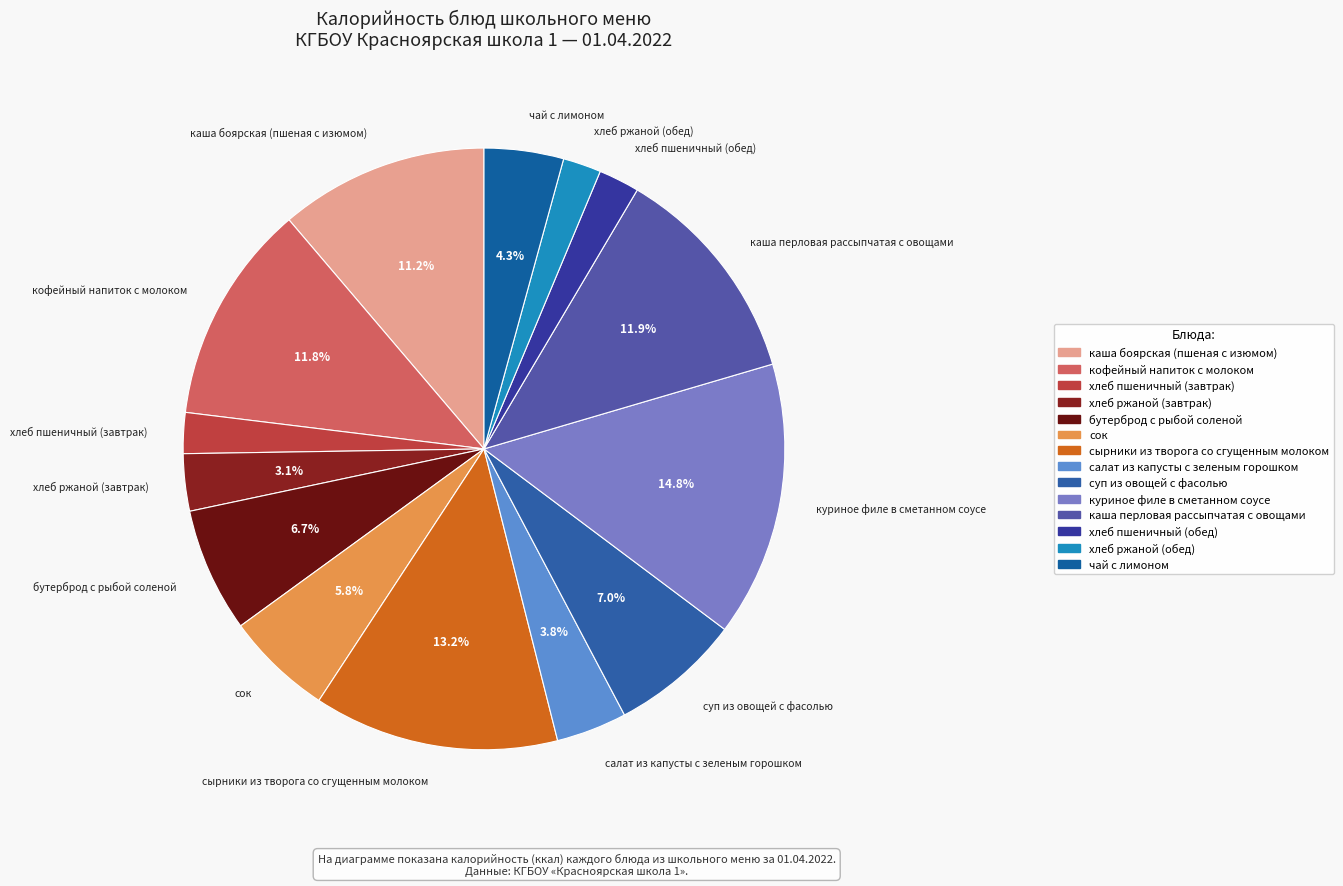

To the nearest percent, what is the difference between the largest and smallest slice percentages?

13%